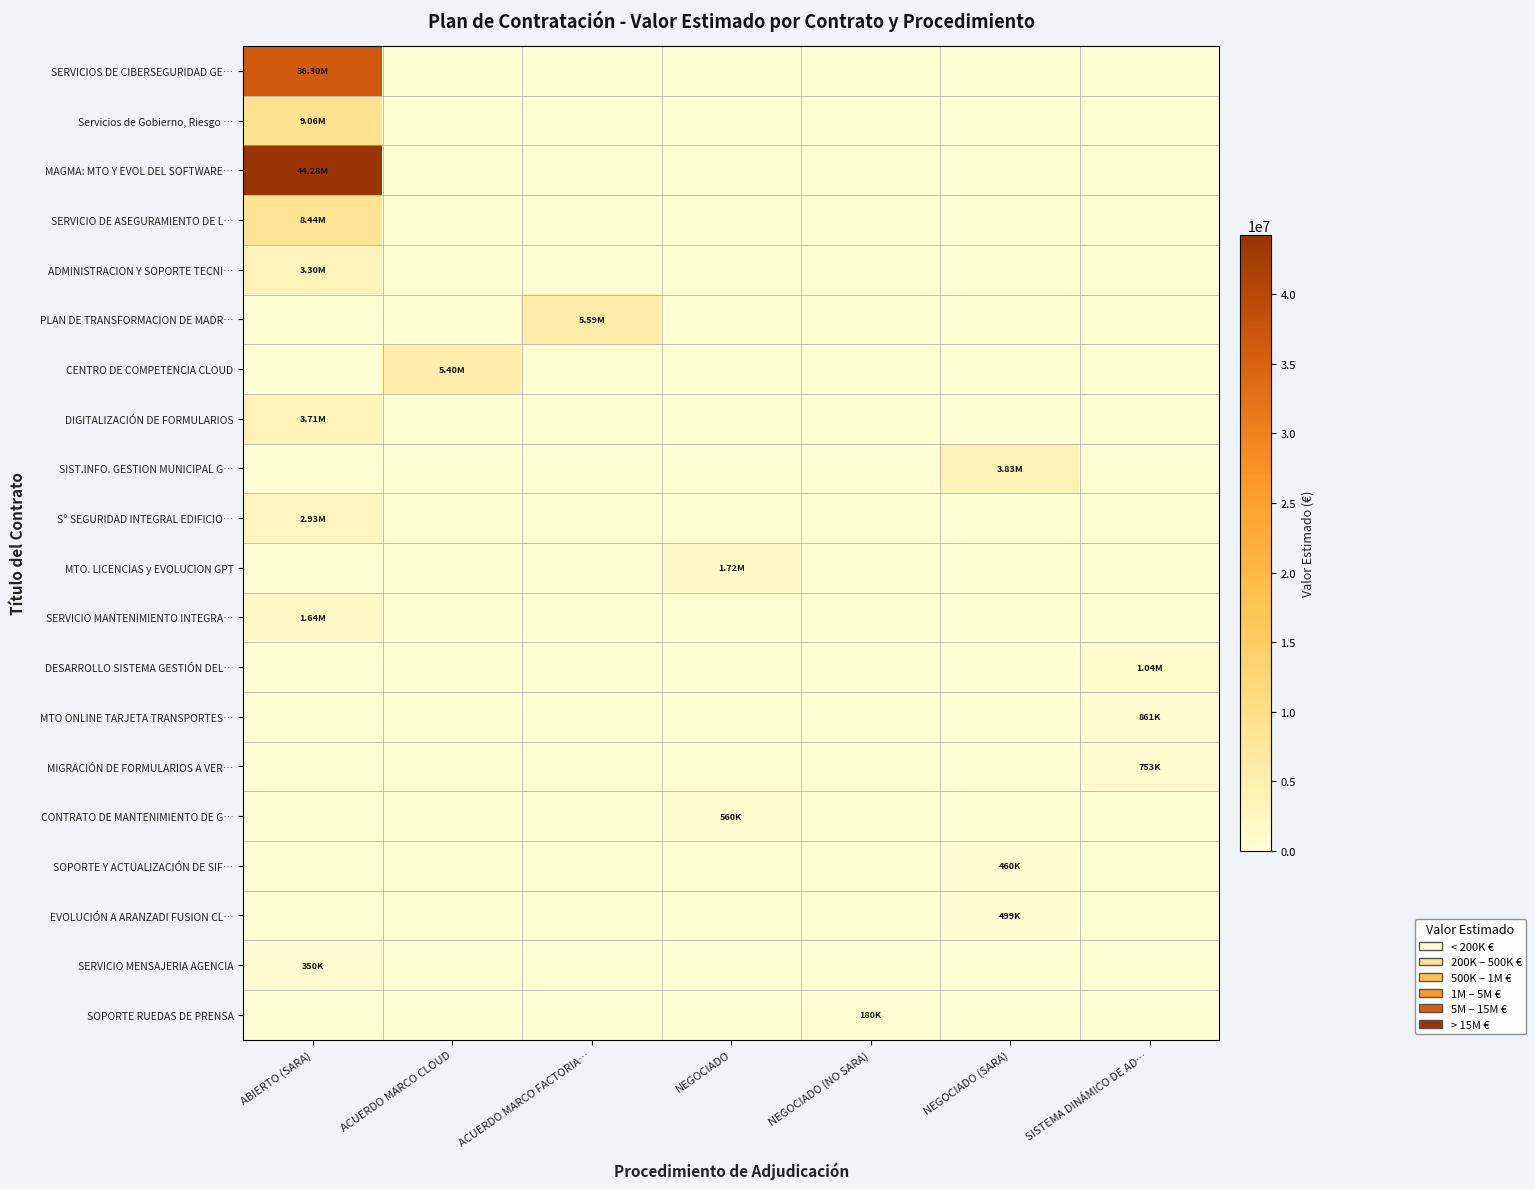

Reading left to right, what are all the values shown in this chart?

SERVICIOS DE CIBERSEGURIDAD GE…: ABIERTO (SARA)=36302226.6	ACUERDO MARCO CLOUD=0.0	ACUERDO MARCO FACTORIA…=0.0	NEGOCIADO=0.0	NEGOCIADO (NO SARA)=0.0	NEGOCIADO (SARA)=0.0	SISTEMA DINÁMICO DE AD…=0.0
Servicios de Gobierno, Riesgo …: ABIERTO (SARA)=9057015.3	ACUERDO MARCO CLOUD=0.0	ACUERDO MARCO FACTORIA…=0.0	NEGOCIADO=0.0	NEGOCIADO (NO SARA)=0.0	NEGOCIADO (SARA)=0.0	SISTEMA DINÁMICO DE AD…=0.0
MAGMA: MTO Y EVOL DEL SOFTWARE…: ABIERTO (SARA)=44277619.5	ACUERDO MARCO CLOUD=0.0	ACUERDO MARCO FACTORIA…=0.0	NEGOCIADO=0.0	NEGOCIADO (NO SARA)=0.0	NEGOCIADO (SARA)=0.0	SISTEMA DINÁMICO DE AD…=0.0
SERVICIO DE ASEGURAMIENTO DE L…: ABIERTO (SARA)=8439552.0	ACUERDO MARCO CLOUD=0.0	ACUERDO MARCO FACTORIA…=0.0	NEGOCIADO=0.0	NEGOCIADO (NO SARA)=0.0	NEGOCIADO (SARA)=0.0	SISTEMA DINÁMICO DE AD…=0.0
ADMINISTRACION Y SOPORTE TECNI…: ABIERTO (SARA)=3297888.0	ACUERDO MARCO CLOUD=0.0	ACUERDO MARCO FACTORIA…=0.0	NEGOCIADO=0.0	NEGOCIADO (NO SARA)=0.0	NEGOCIADO (SARA)=0.0	SISTEMA DINÁMICO DE AD…=0.0
PLAN DE TRANSFORMACION DE MADR…: ABIERTO (SARA)=0.0	ACUERDO MARCO CLOUD=0.0	ACUERDO MARCO FACTORIA…=5592510.0	NEGOCIADO=0.0	NEGOCIADO (NO SARA)=0.0	NEGOCIADO (SARA)=0.0	SISTEMA DINÁMICO DE AD…=0.0
CENTRO DE COMPETENCIA CLOUD: ABIERTO (SARA)=0.0	ACUERDO MARCO CLOUD=5401285.1	ACUERDO MARCO FACTORIA…=0.0	NEGOCIADO=0.0	NEGOCIADO (NO SARA)=0.0	NEGOCIADO (SARA)=0.0	SISTEMA DINÁMICO DE AD…=0.0
DIGITALIZACIÓN DE FORMULARIOS: ABIERTO (SARA)=3707997.6	ACUERDO MARCO CLOUD=0.0	ACUERDO MARCO FACTORIA…=0.0	NEGOCIADO=0.0	NEGOCIADO (NO SARA)=0.0	NEGOCIADO (SARA)=0.0	SISTEMA DINÁMICO DE AD…=0.0
SIST.INFO. GESTION MUNICIPAL G…: ABIERTO (SARA)=0.0	ACUERDO MARCO CLOUD=0.0	ACUERDO MARCO FACTORIA…=0.0	NEGOCIADO=0.0	NEGOCIADO (NO SARA)=0.0	NEGOCIADO (SARA)=3832279.4	SISTEMA DINÁMICO DE AD…=0.0
Sº SEGURIDAD INTEGRAL EDIFICIO…: ABIERTO (SARA)=2934008.1	ACUERDO MARCO CLOUD=0.0	ACUERDO MARCO FACTORIA…=0.0	NEGOCIADO=0.0	NEGOCIADO (NO SARA)=0.0	NEGOCIADO (SARA)=0.0	SISTEMA DINÁMICO DE AD…=0.0
MTO. LICENCIAS y EVOLUCION GPT: ABIERTO (SARA)=0.0	ACUERDO MARCO CLOUD=0.0	ACUERDO MARCO FACTORIA…=0.0	NEGOCIADO=1720612.1	NEGOCIADO (NO SARA)=0.0	NEGOCIADO (SARA)=0.0	SISTEMA DINÁMICO DE AD…=0.0
SERVICIO MANTENIMIENTO INTEGRA…: ABIERTO (SARA)=1636970.0	ACUERDO MARCO CLOUD=0.0	ACUERDO MARCO FACTORIA…=0.0	NEGOCIADO=0.0	NEGOCIADO (NO SARA)=0.0	NEGOCIADO (SARA)=0.0	SISTEMA DINÁMICO DE AD…=0.0
DESARROLLO SISTEMA GESTIÓN DEL…: ABIERTO (SARA)=0.0	ACUERDO MARCO CLOUD=0.0	ACUERDO MARCO FACTORIA…=0.0	NEGOCIADO=0.0	NEGOCIADO (NO SARA)=0.0	NEGOCIADO (SARA)=0.0	SISTEMA DINÁMICO DE AD…=1040264.5
MTO ONLINE TARJETA TRANSPORTES…: ABIERTO (SARA)=0.0	ACUERDO MARCO CLOUD=0.0	ACUERDO MARCO FACTORIA…=0.0	NEGOCIADO=0.0	NEGOCIADO (NO SARA)=0.0	NEGOCIADO (SARA)=0.0	SISTEMA DINÁMICO DE AD…=861000.0
MIGRACIÓN DE FORMULARIOS A VER…: ABIERTO (SARA)=0.0	ACUERDO MARCO CLOUD=0.0	ACUERDO MARCO FACTORIA…=0.0	NEGOCIADO=0.0	NEGOCIADO (NO SARA)=0.0	NEGOCIADO (SARA)=0.0	SISTEMA DINÁMICO DE AD…=752716.8
CONTRATO DE MANTENIMIENTO DE G…: ABIERTO (SARA)=0.0	ACUERDO MARCO CLOUD=0.0	ACUERDO MARCO FACTORIA…=0.0	NEGOCIADO=560000.0	NEGOCIADO (NO SARA)=0.0	NEGOCIADO (SARA)=0.0	SISTEMA DINÁMICO DE AD…=0.0
SOPORTE Y ACTUALIZACIÓN DE SIF…: ABIERTO (SARA)=0.0	ACUERDO MARCO CLOUD=0.0	ACUERDO MARCO FACTORIA…=0.0	NEGOCIADO=0.0	NEGOCIADO (NO SARA)=0.0	NEGOCIADO (SARA)=460000.0	SISTEMA DINÁMICO DE AD…=0.0
EVOLUCIÓN A ARANZADI FUSION CL…: ABIERTO (SARA)=0.0	ACUERDO MARCO CLOUD=0.0	ACUERDO MARCO FACTORIA…=0.0	NEGOCIADO=0.0	NEGOCIADO (NO SARA)=0.0	NEGOCIADO (SARA)=499273.3	SISTEMA DINÁMICO DE AD…=0.0
SERVICIO MENSAJERIA AGENCIA: ABIERTO (SARA)=350461.5	ACUERDO MARCO CLOUD=0.0	ACUERDO MARCO FACTORIA…=0.0	NEGOCIADO=0.0	NEGOCIADO (NO SARA)=0.0	NEGOCIADO (SARA)=0.0	SISTEMA DINÁMICO DE AD…=0.0
SOPORTE RUEDAS DE PRENSA: ABIERTO (SARA)=0.0	ACUERDO MARCO CLOUD=0.0	ACUERDO MARCO FACTORIA…=0.0	NEGOCIADO=0.0	NEGOCIADO (NO SARA)=180000.0	NEGOCIADO (SARA)=0.0	SISTEMA DINÁMICO DE AD…=0.0